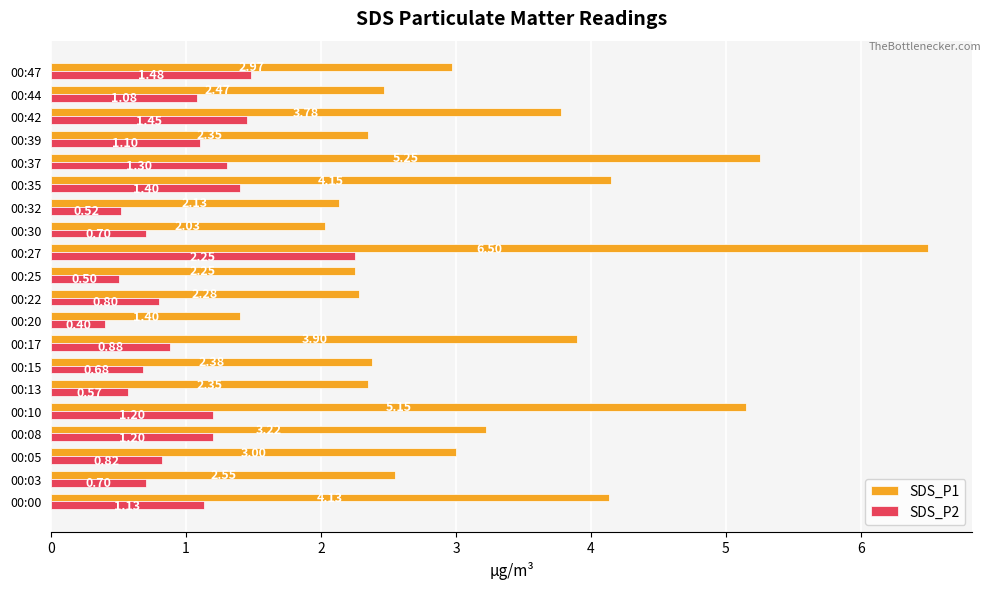

What is the average value of the SDS_P2 series?

1.0